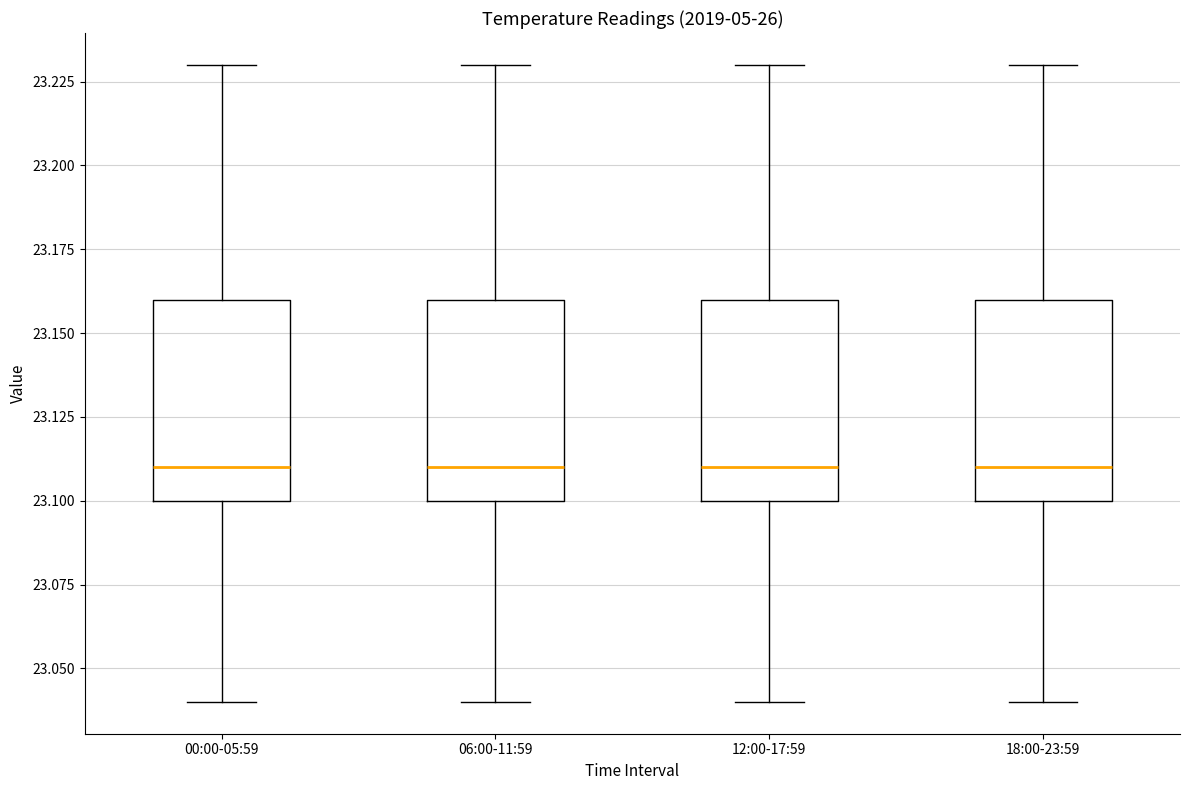

Reading left to right, read every box against the y-axis: the position of its median line, the range the box covers, and the ends of its whiskers. The values are not printed on the chart, so give them approximately, as read against the axis.

00:00-05:59: median 23.11, box 23.10 to 23.16, whiskers 23.04 to 23.23
06:00-11:59: median 23.11, box 23.10 to 23.16, whiskers 23.04 to 23.23
12:00-17:59: median 23.11, box 23.10 to 23.16, whiskers 23.04 to 23.23
18:00-23:59: median 23.11, box 23.10 to 23.16, whiskers 23.04 to 23.23